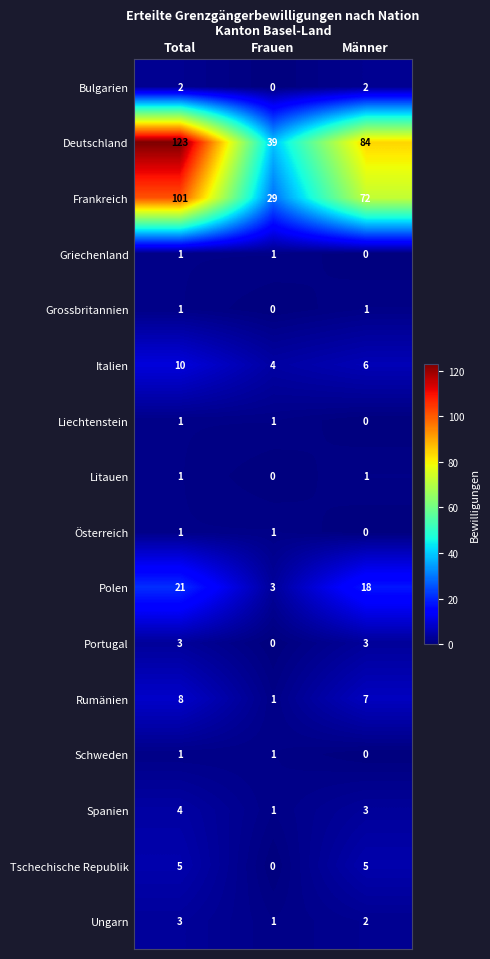

What is the sum of the Portugal values at Frauen and Total?

3